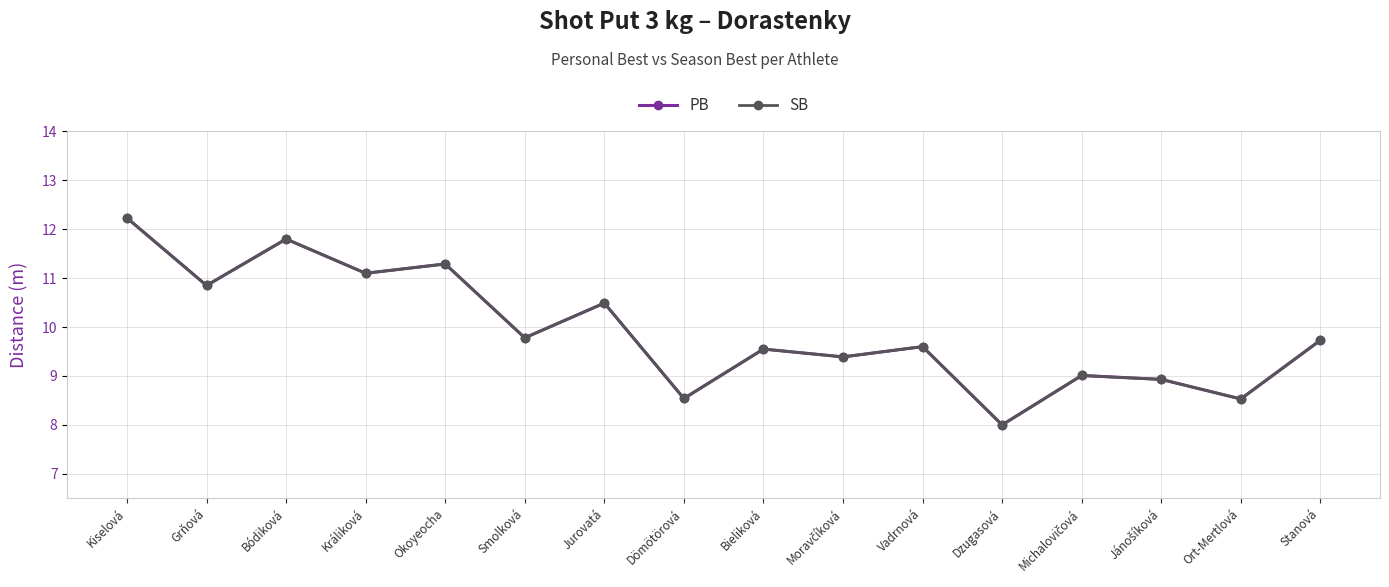

Where is the first local maximum for SB?

Bódiková